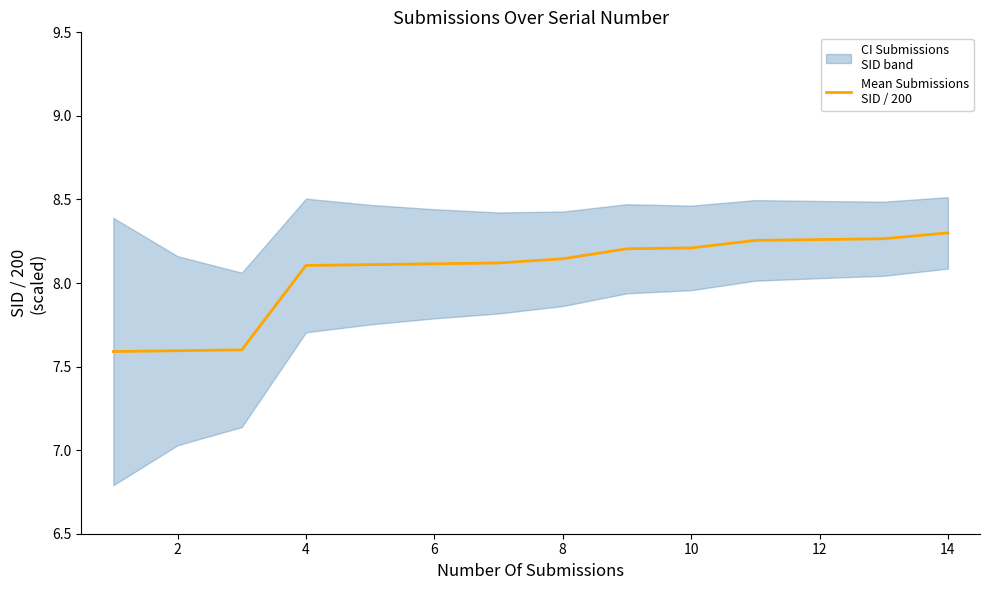

Is it true that the value at 14 is 8.3?

True